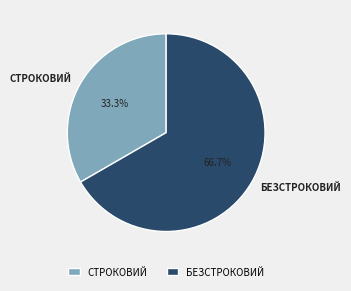

Which slice is the smallest?

СТРОКОВИЙ